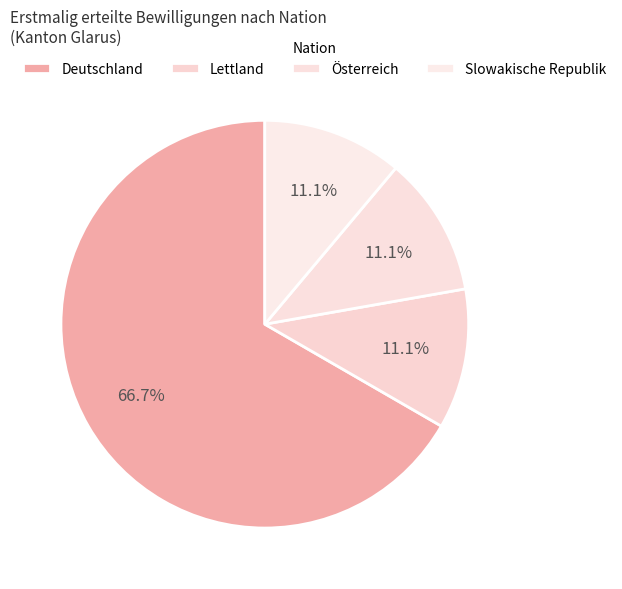

Count the number of slices in the pie.

4